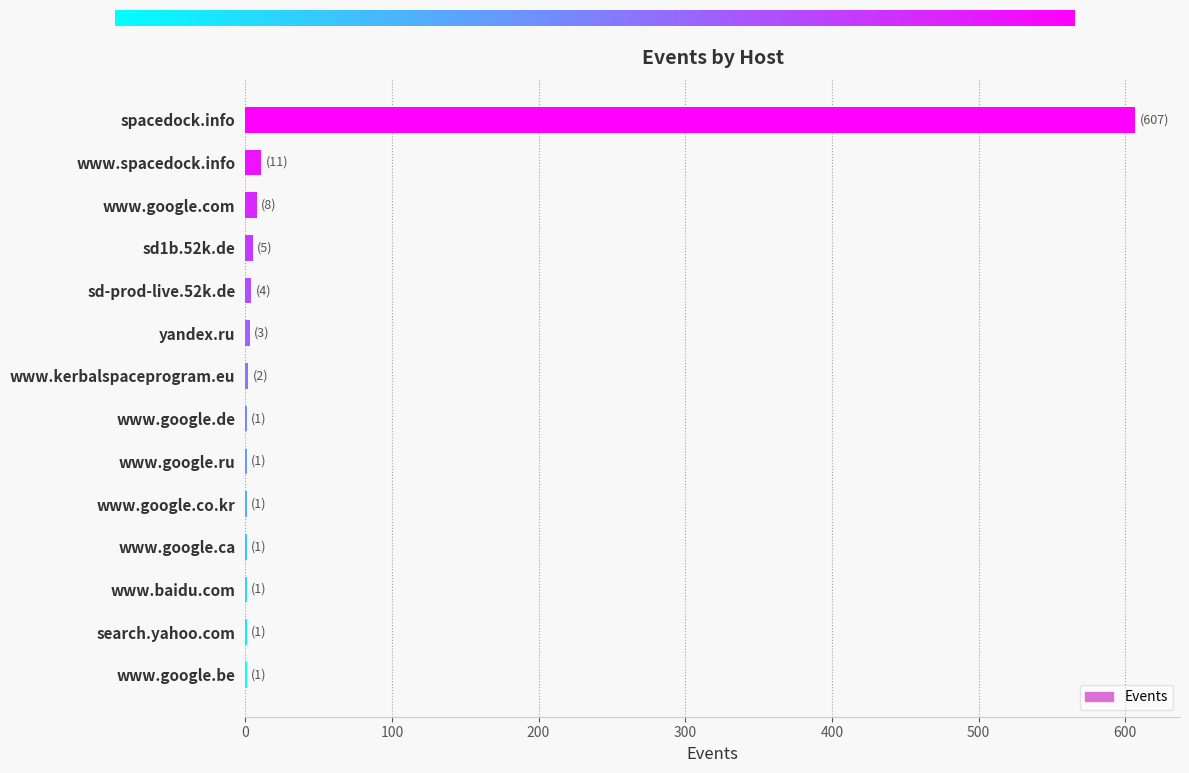

Count the number of categories in the chart.

14